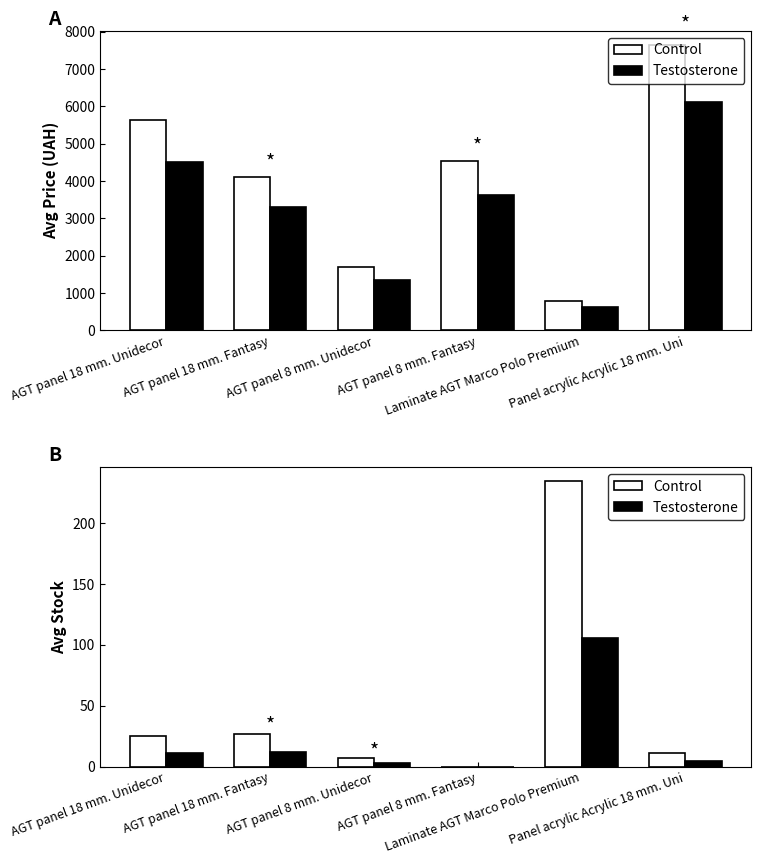

How many values in Testosterone are above zero?

5